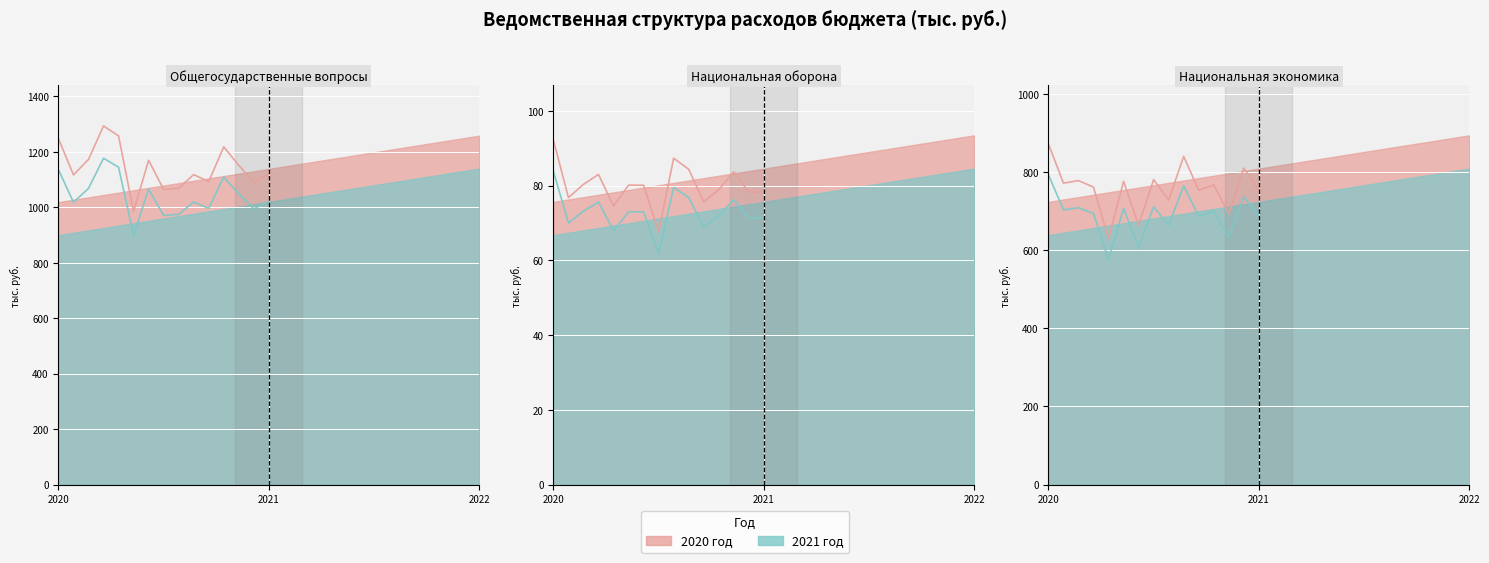

At which category does the chart reach its peak across all series?

Общегосударственные вопросы